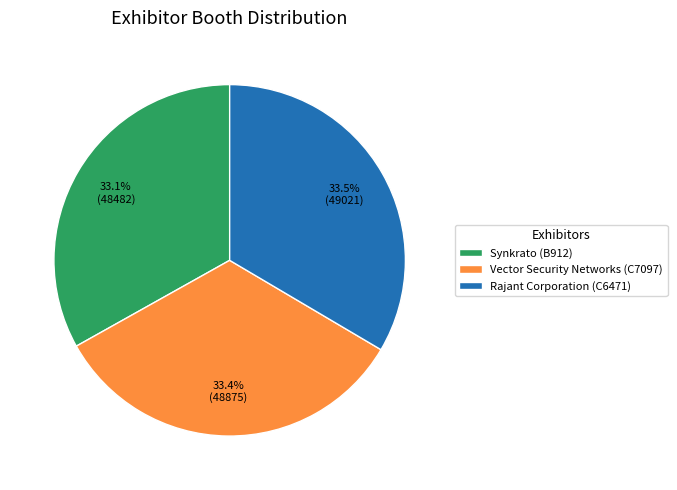

What is the ratio of the value at Vector Security Networks (C7097) to the value at Rajant Corporation (C6471)?

1.0